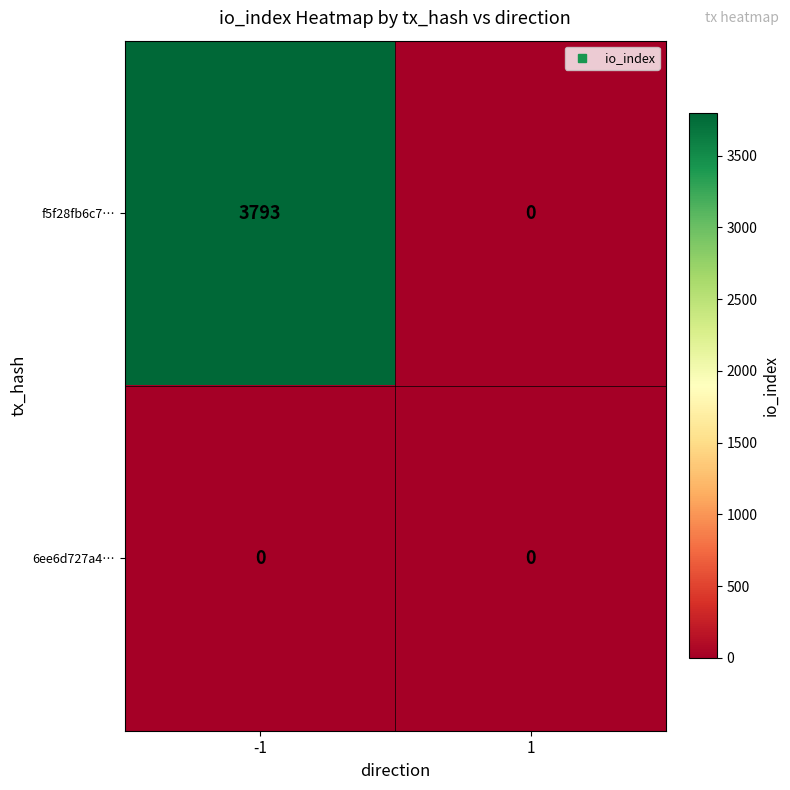

List the series in order of their peak value, highest first.

f5f28fb6c7…, 6ee6d727a4…